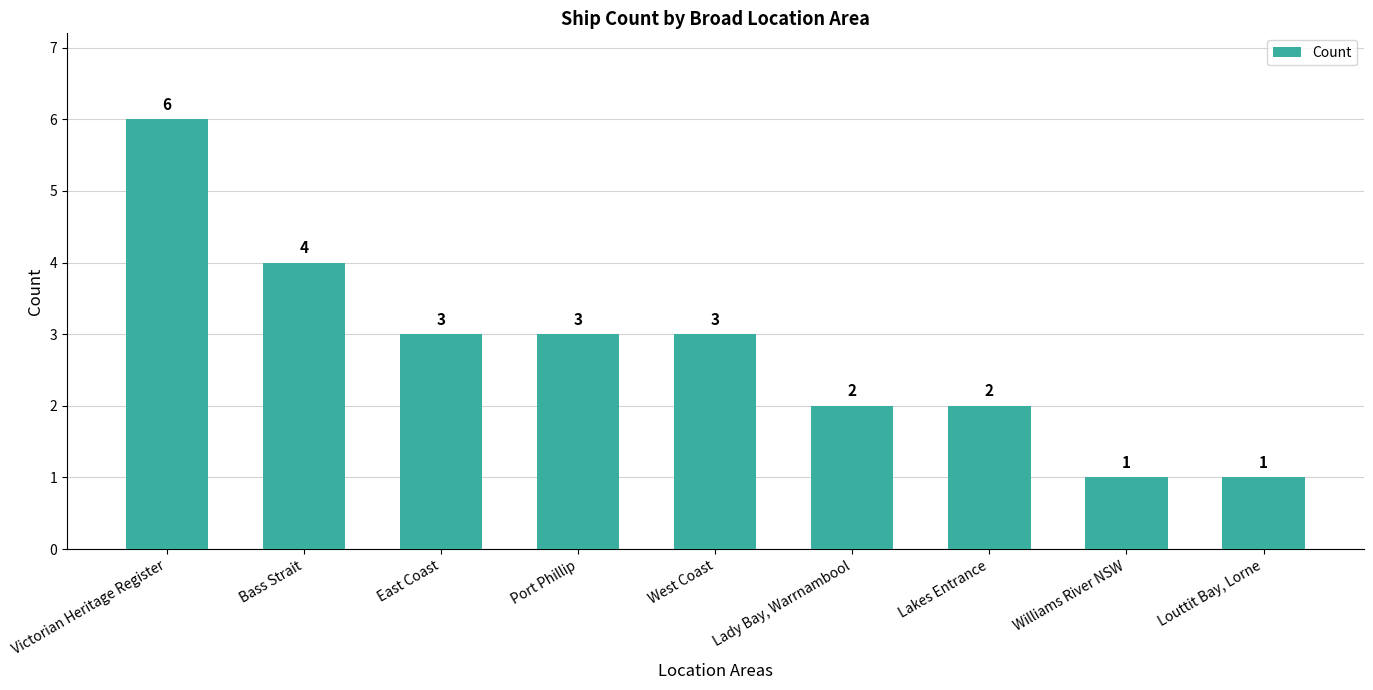

Reading left to right, extract all data points from this chart.

Victorian Heritage Register=6	Bass Strait=4	East Coast=3	Port Phillip=3	West Coast=3	Lady Bay, Warrnambool=2	Lakes Entrance=2	Williams River NSW=1	Louttit Bay, Lorne=1